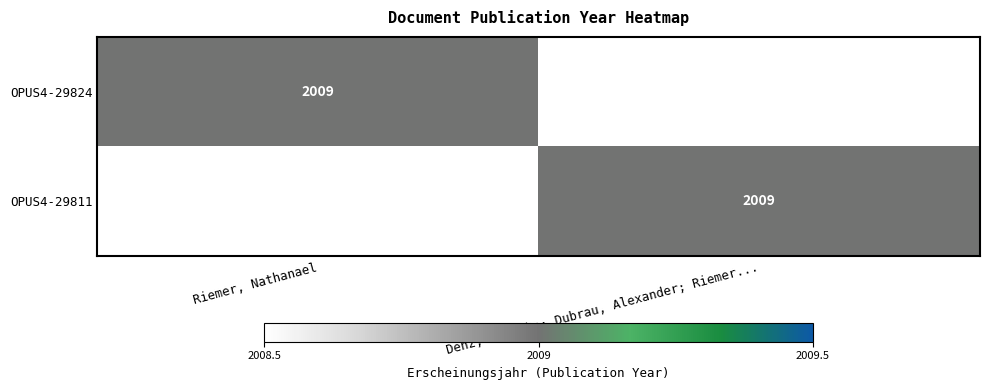

The value of OPUS4-29811 at Denz, Rebekka; Dubrau, Alexander; Riemer... is 936. True or false?

False